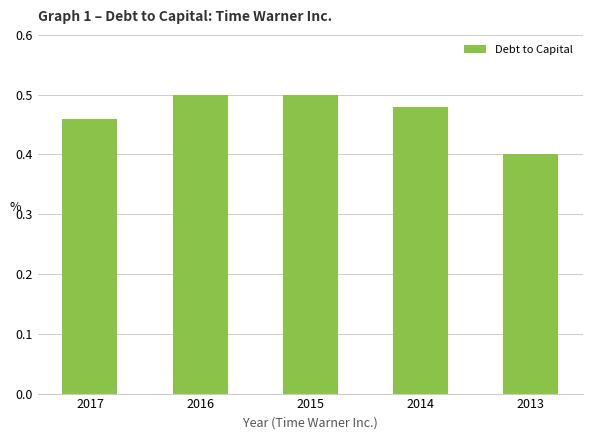

The chart shows a value of 0.1 at 2017. True or false?

False